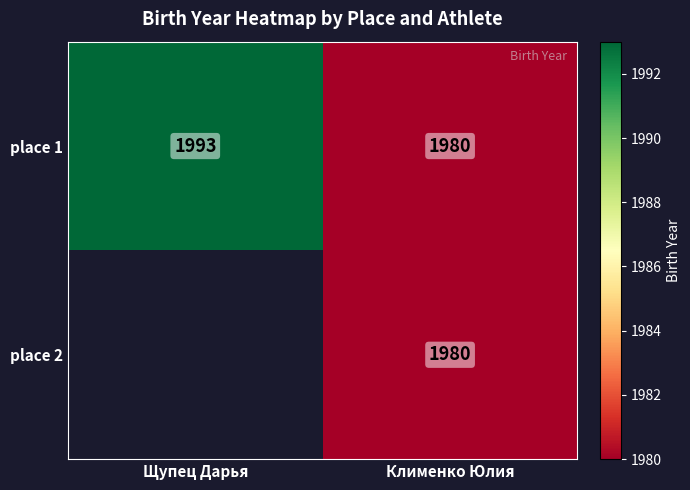

The place 2 series shows 1980 at Клименко Юлия. True or false?

True